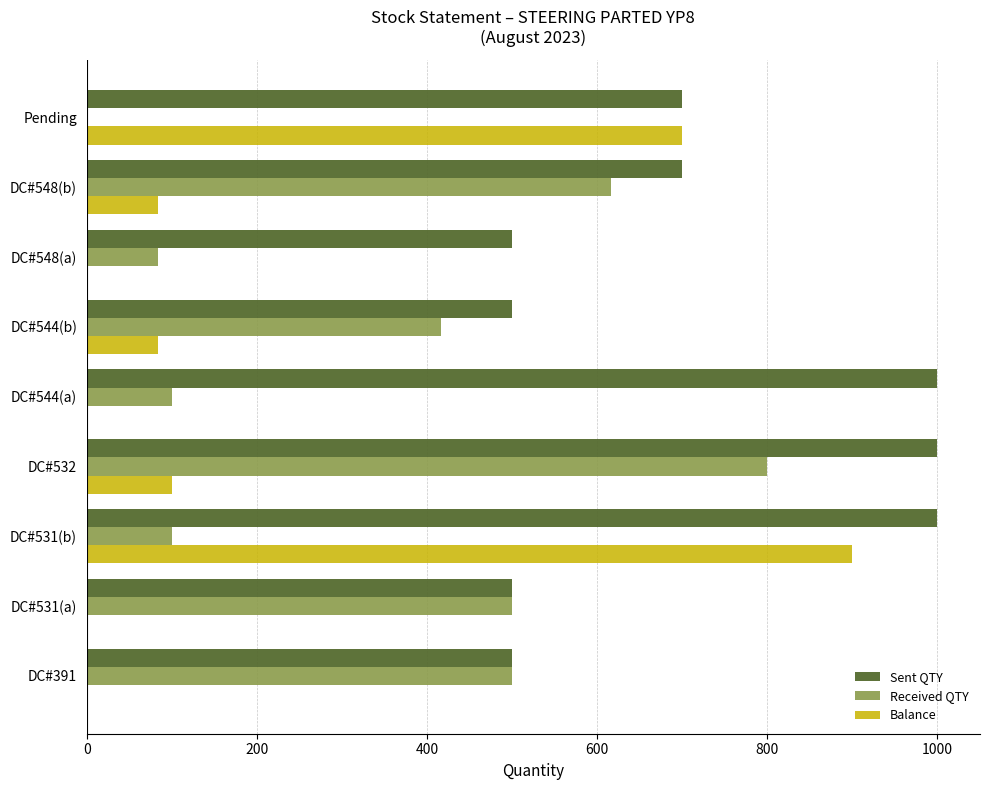

True or false: Balance has a value of 119 at DC#544(b).

False